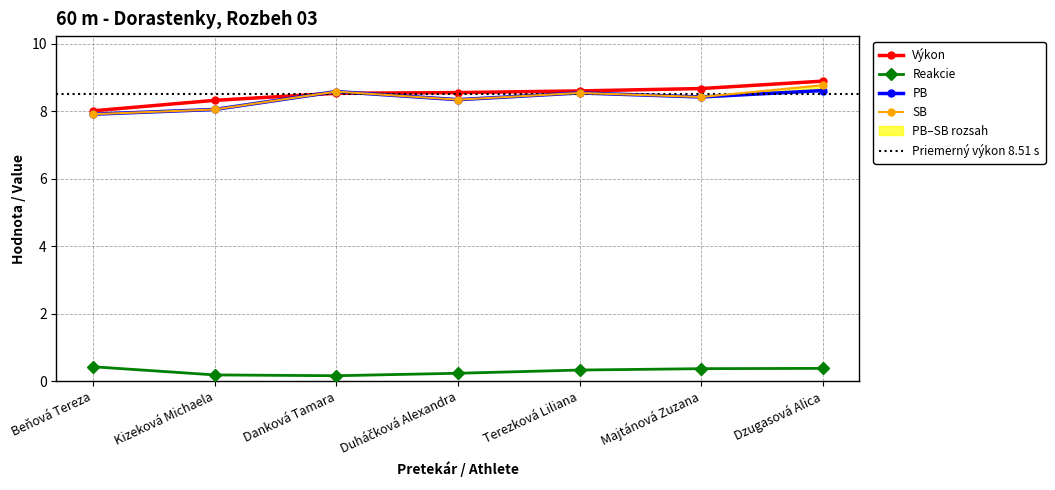

What is the label of the 2nd point from the right?

Majtánová Zuzana